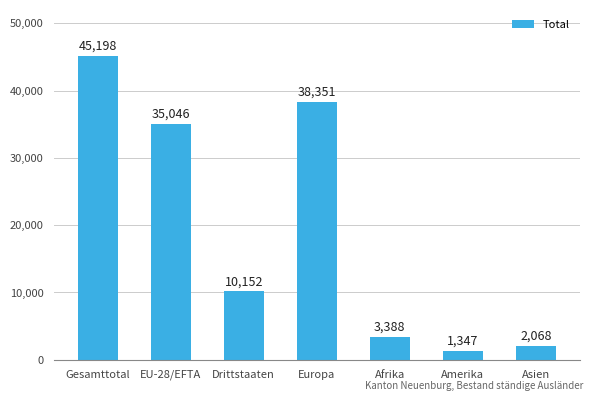

What is the ratio of the value at Amerika to the value at Drittstaaten?

0.1